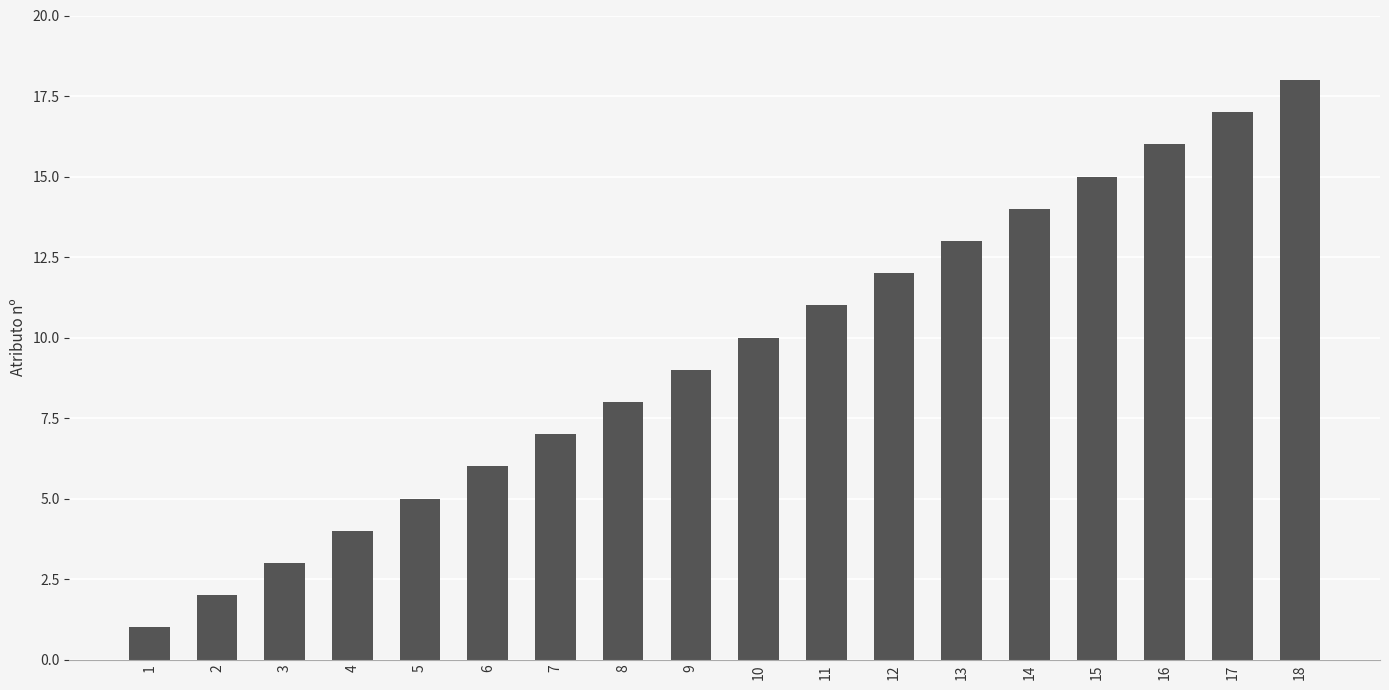

True or false: the data shows 27 at 16.

False